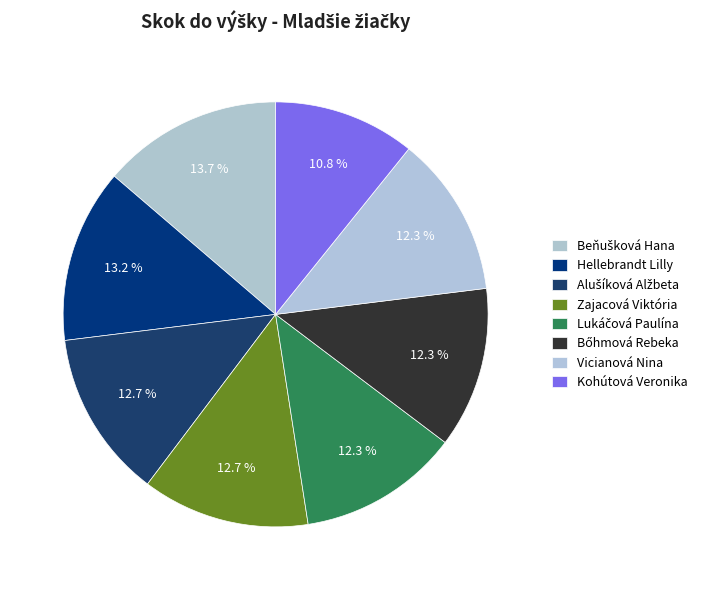

How many segments does this pie chart have?

8